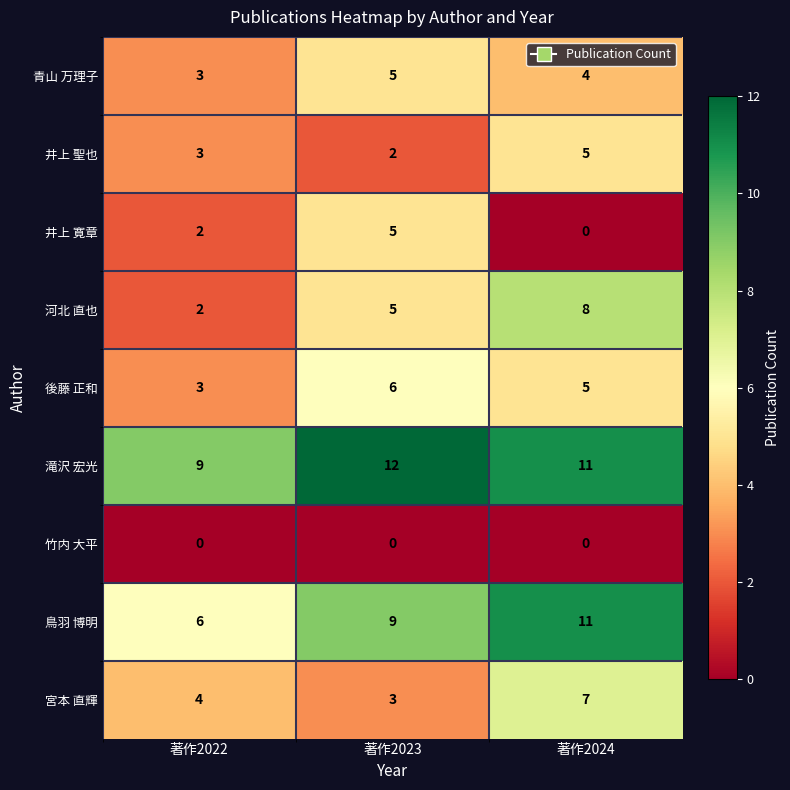

Reading right to left, extract all data points from this chart.

青山 万理子: 4	5	3
井上 聖也: 5	2	3
井上 寛章: 0	5	2
河北 直也: 8	5	2
後藤 正和: 5	6	3
滝沢 宏光: 11	12	9
竹内 大平: 0	0	0
鳥羽 博明: 11	9	6
宮本 直輝: 7	3	4